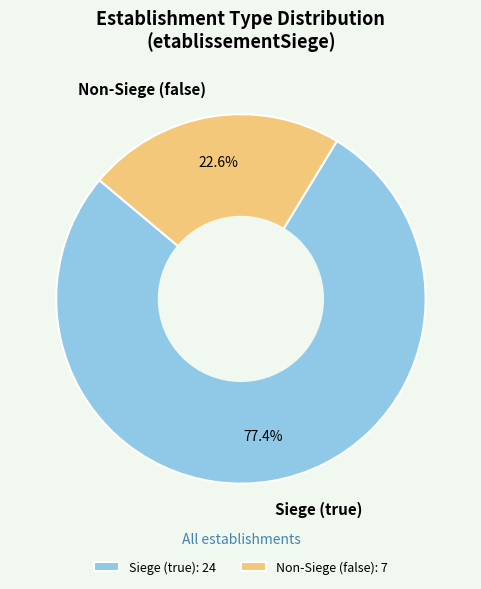

What percentage is NOT represented by Non-Siege (false)?

77.4%